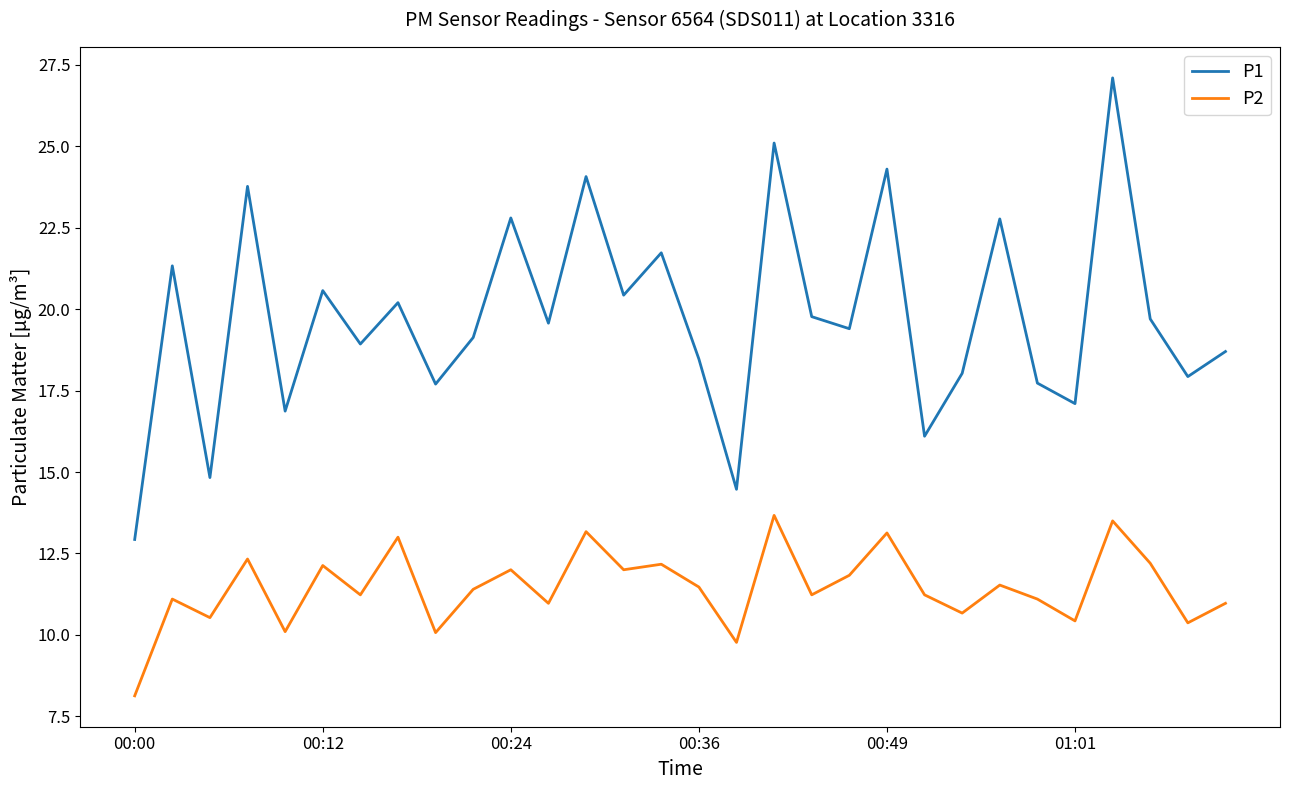

How many lines are shown in the chart?

2